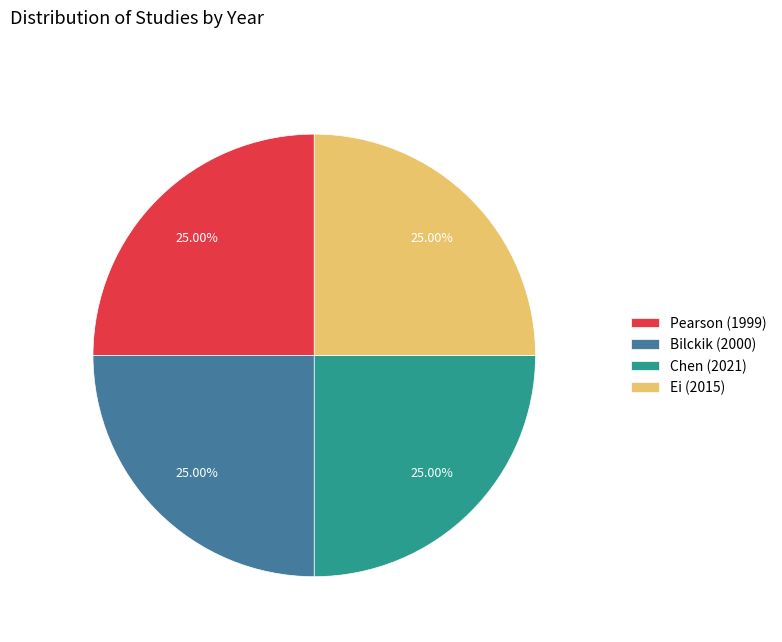

Do Bilckik (2000) and Chen (2021) together represent more than half of the pie?

Yes